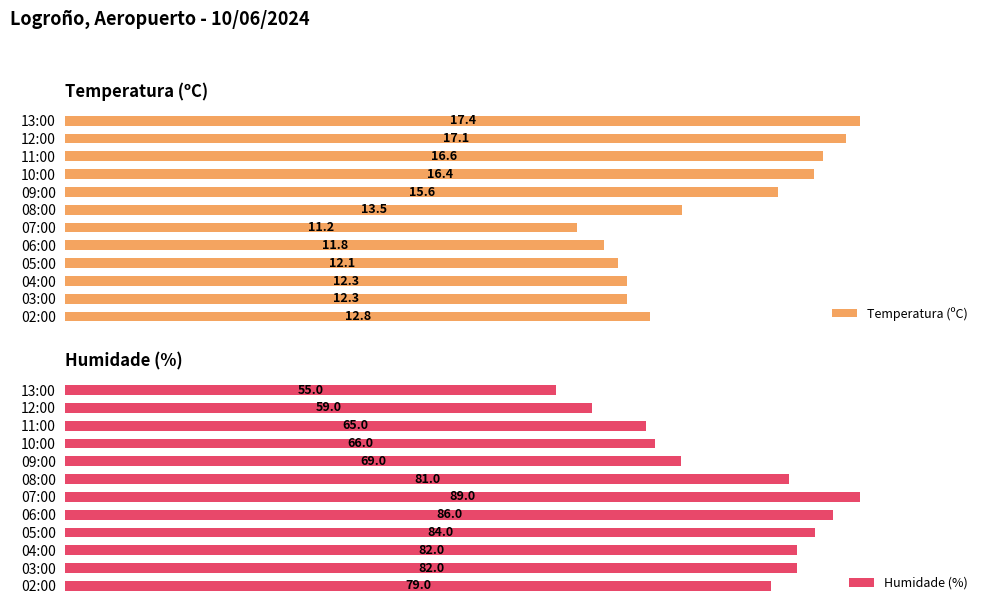

Does the chart contain any negative values?

No